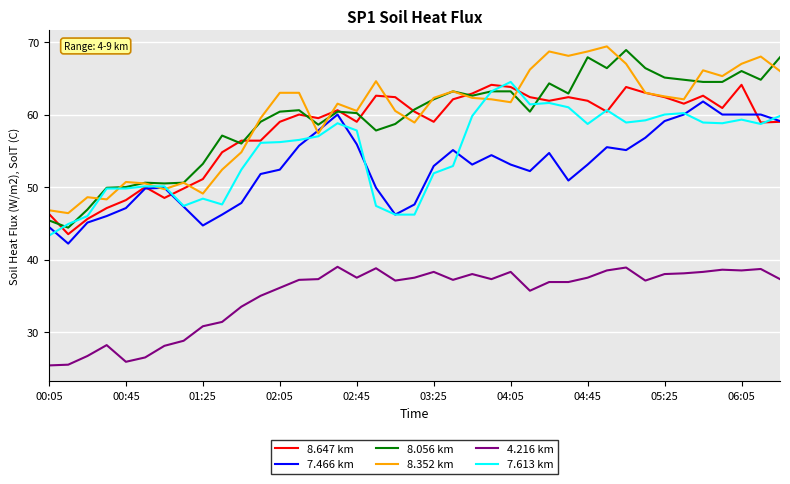

True or false: 7.613 km and 4.216 km intersect in this chart.

False